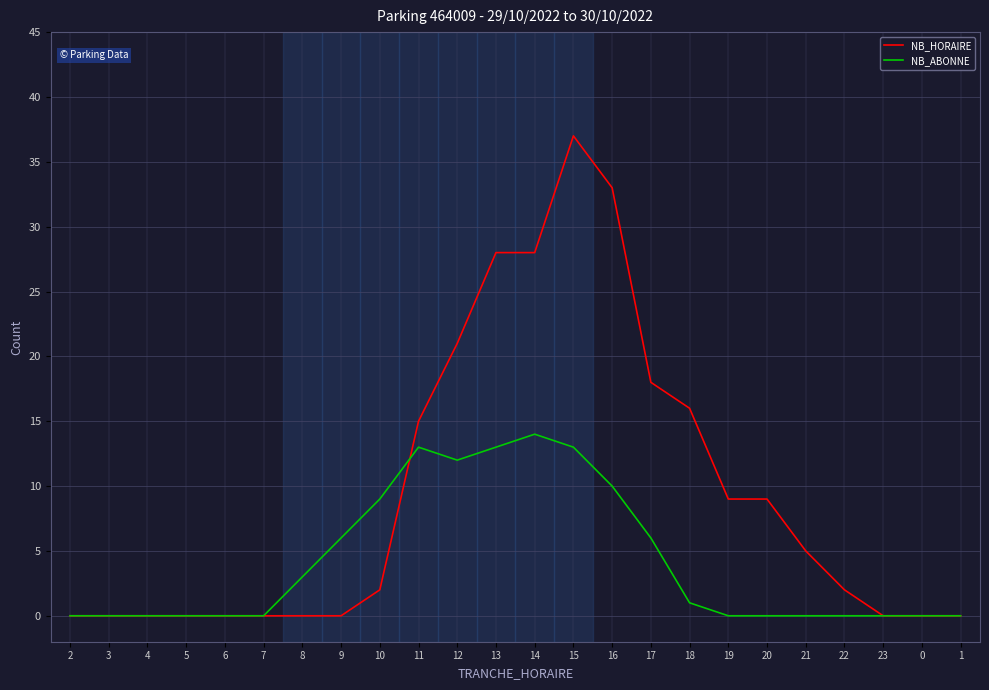

Which category has the highest value in the NB_HORAIRE series?

15